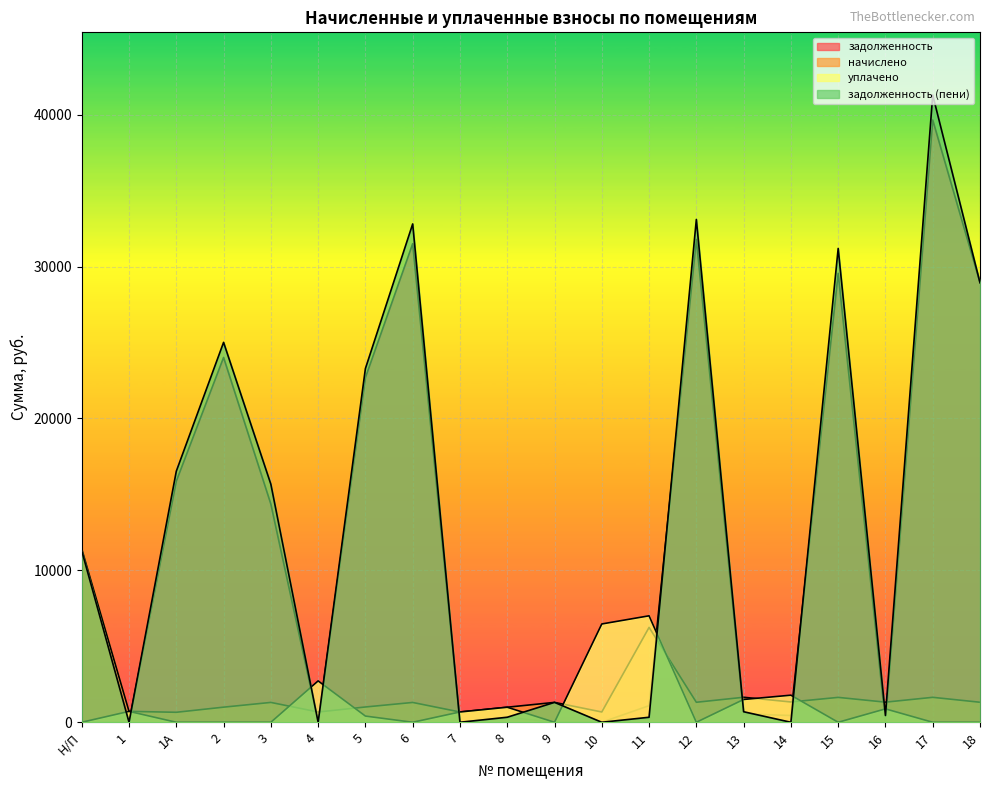

How many data points does each series have?

20